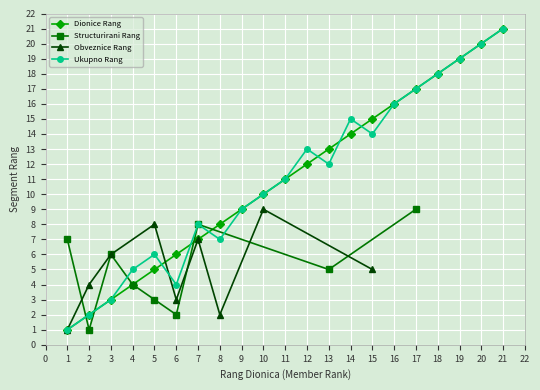

True or false: Ukupno Rang has a value of 2 at 6.

False